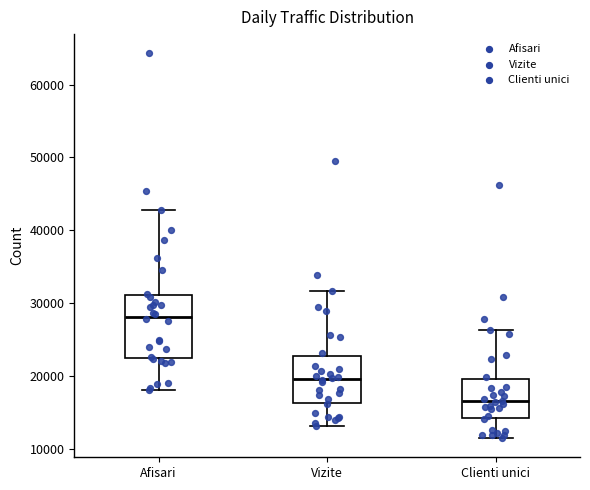

Which box is the tallest, from its lower edge to its upper edge?

Afisari